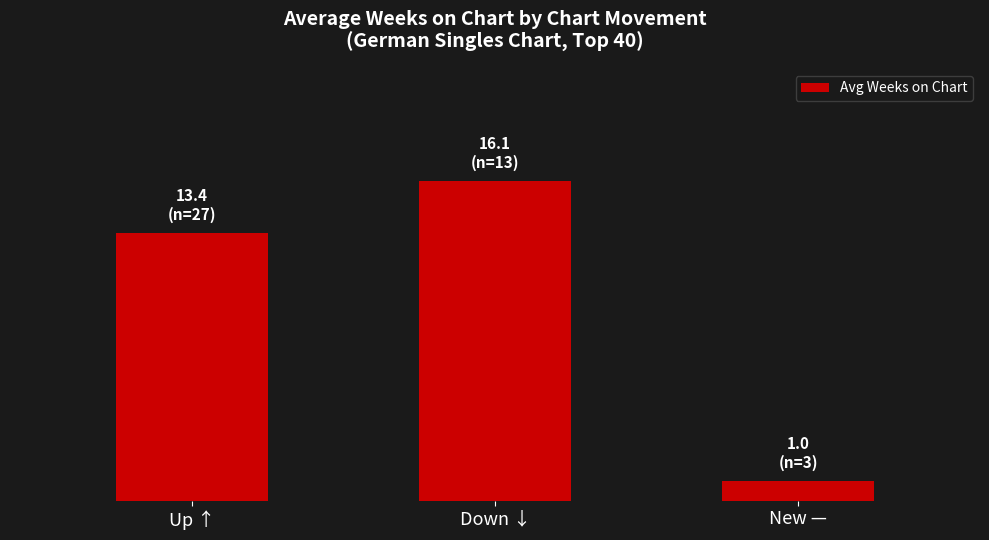

What is the sum of the values at Down ↓ and New —?

17.1